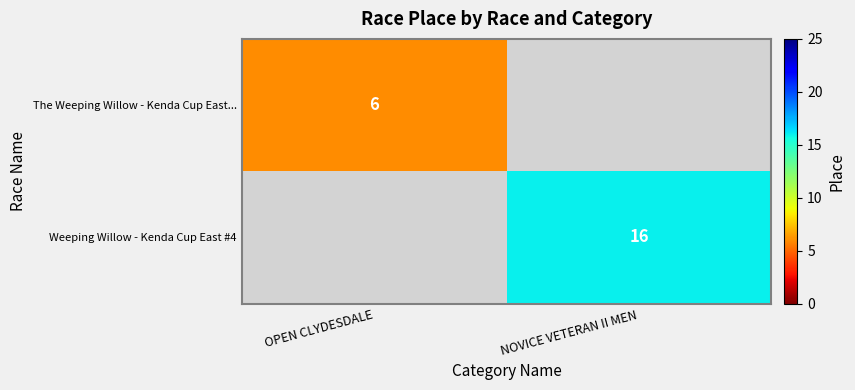

At how many categories does at least one series exceed 4?

2